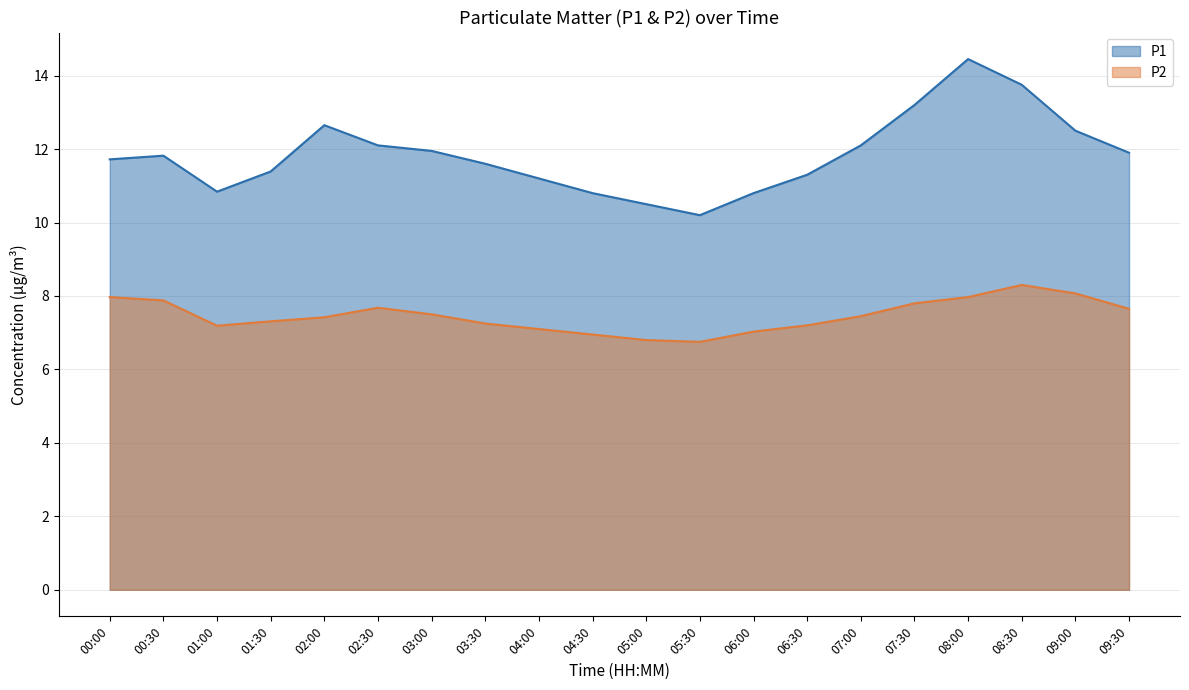

The P1 series shows 10.5 at 05:00. True or false?

True